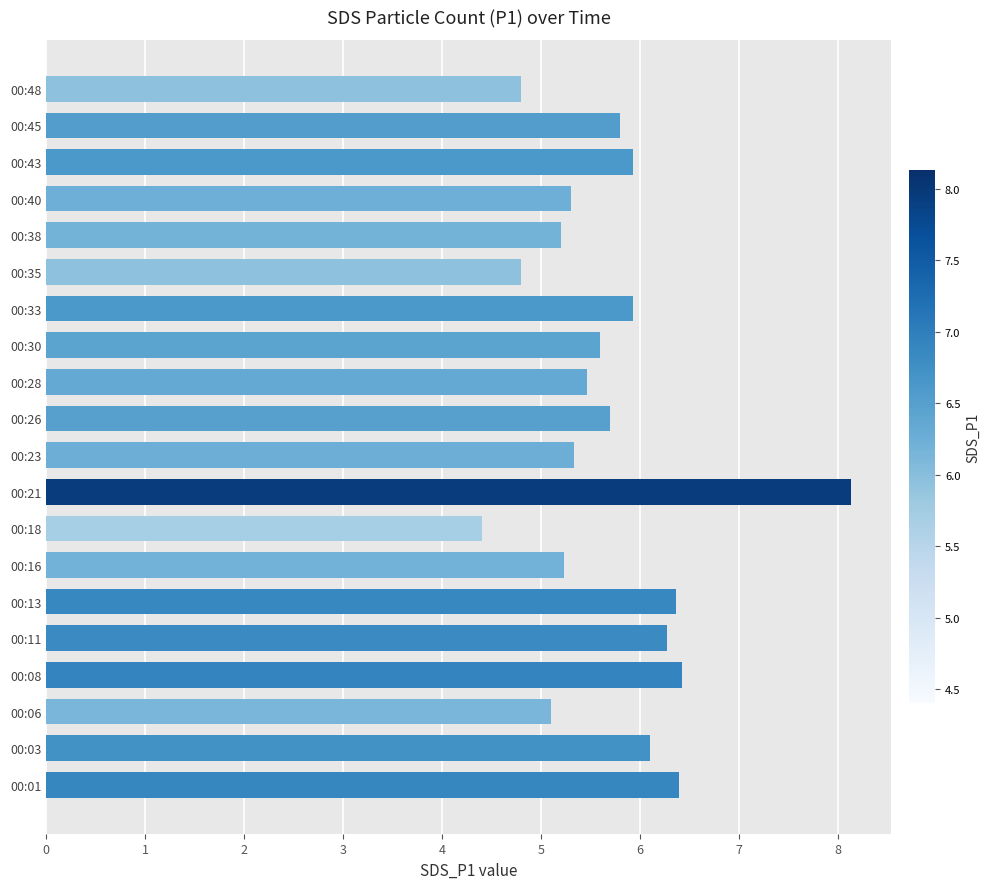

The value at 00:01 is 6.4. True or false?

True